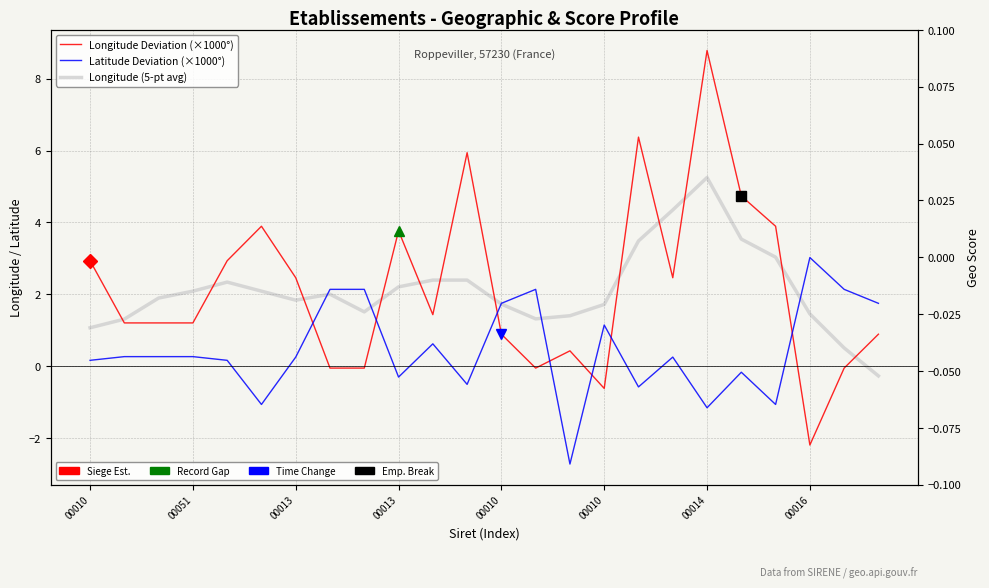

Is it true that Longitude (5-pt avg) equals 5.8 at 19?

False